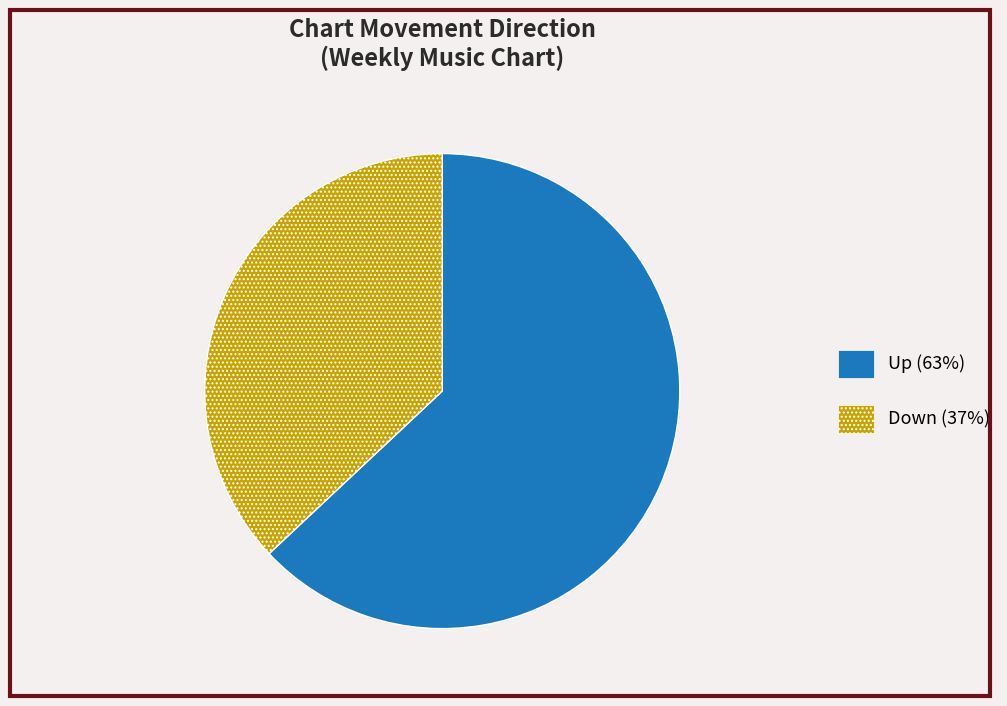

Is there a majority slice in this chart?

Yes